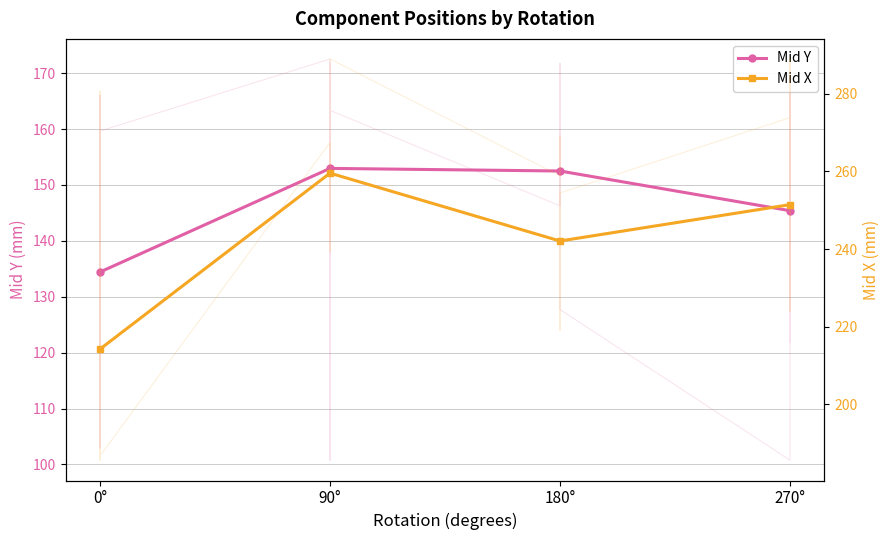

Which category has the highest value in the Mid Y series?

90°